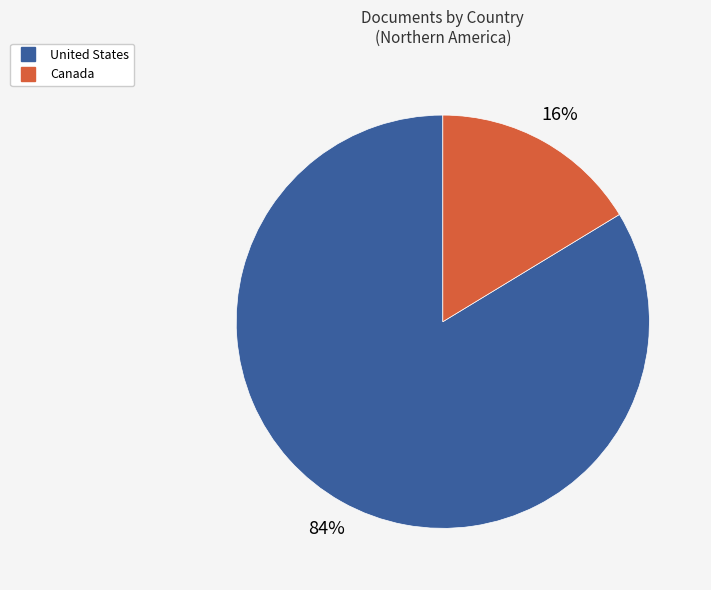

Which slice represents more than half of the pie?

United States